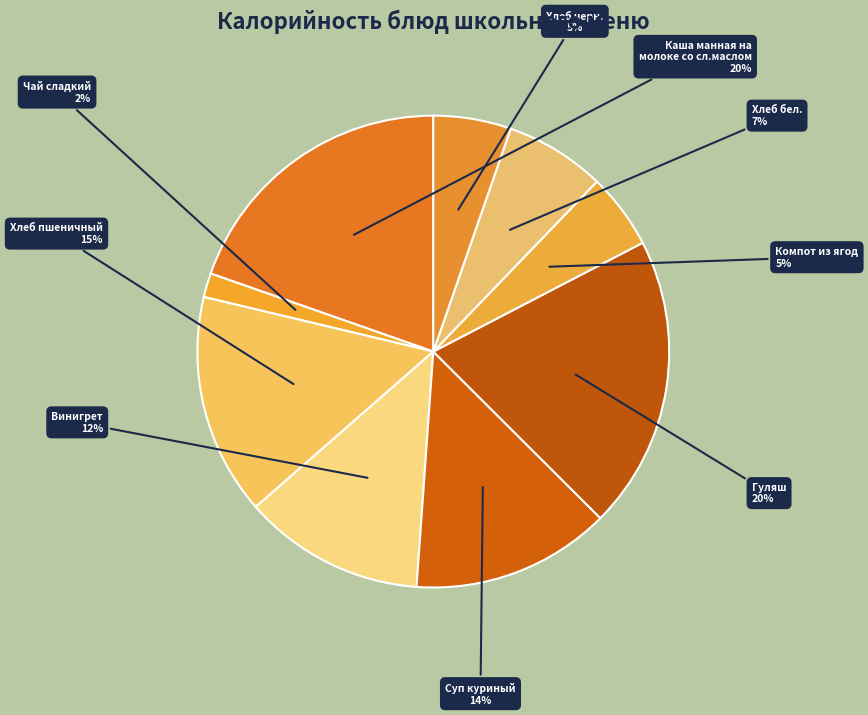

To the nearest percent, what is the combined percentage of Хлеб бел. and Гуляш?

27%